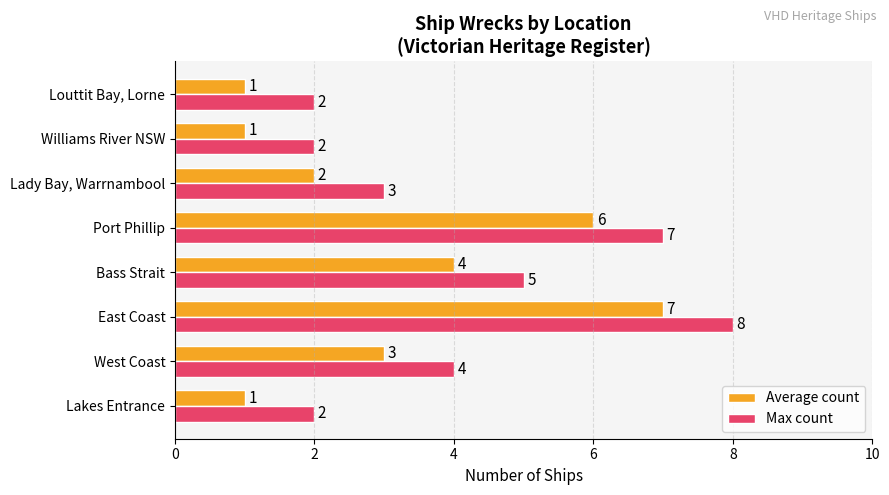

List the series in order of their peak value, lowest first.

Average count, Max count